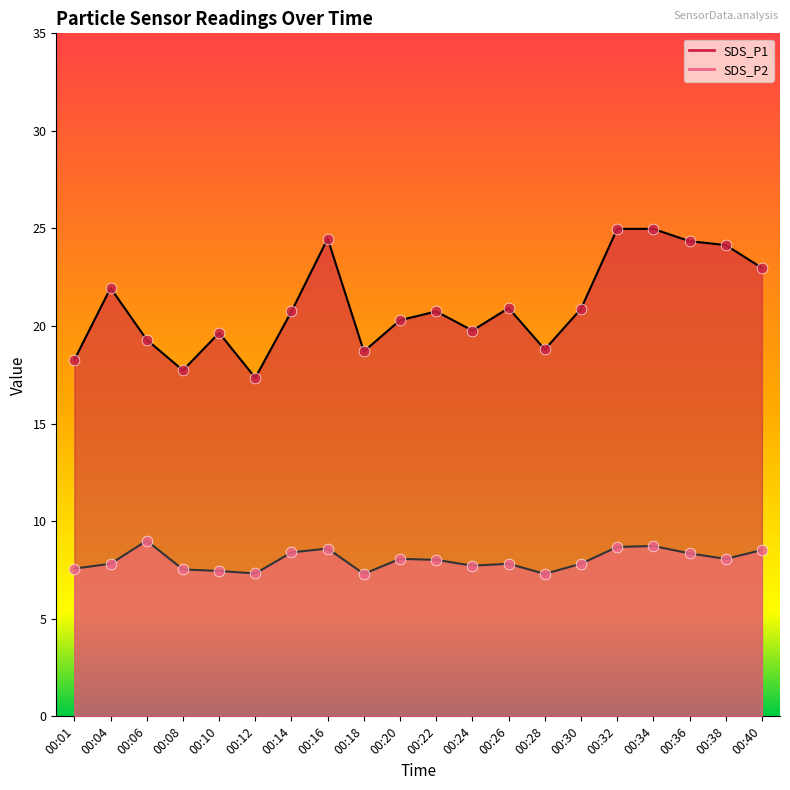

Which series reaches the maximum Y coordinate?

SDS_P1